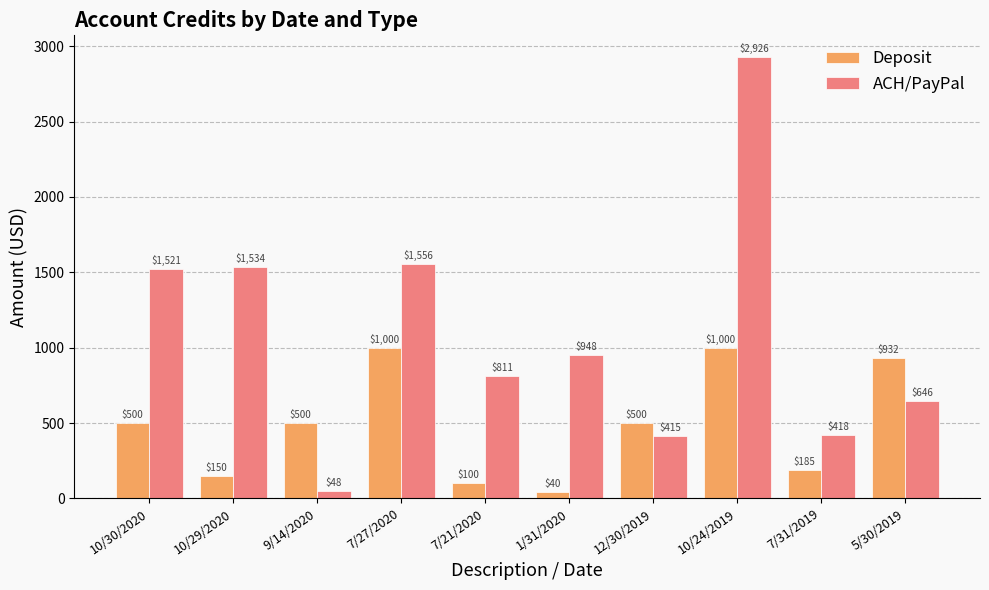

True or false: Deposit has a value of 433.0 at 7/27/2020.

False